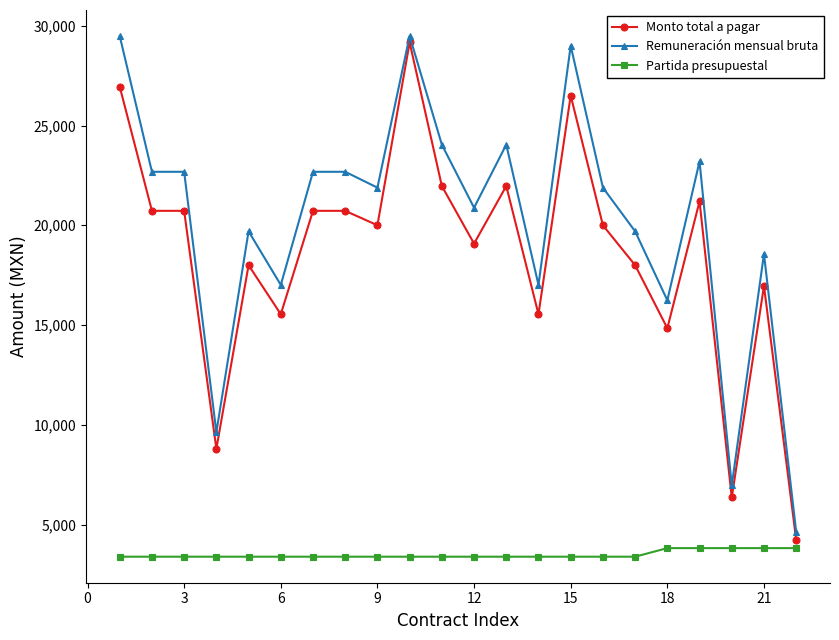

What is the value of the Remuneración mensual bruta point at the 10th from the left?

29484